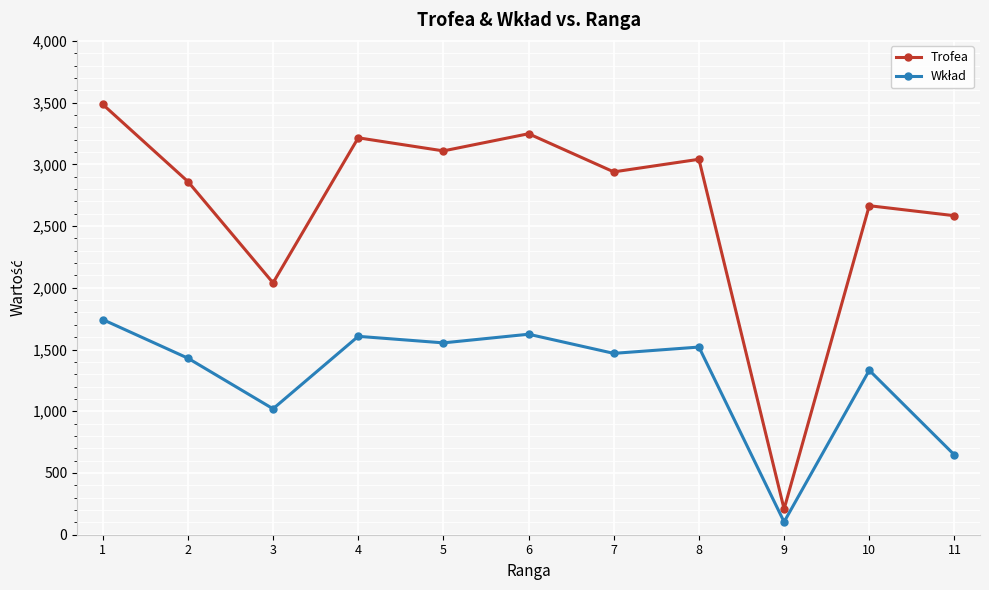

What is the average value of the Trofea series?

2672